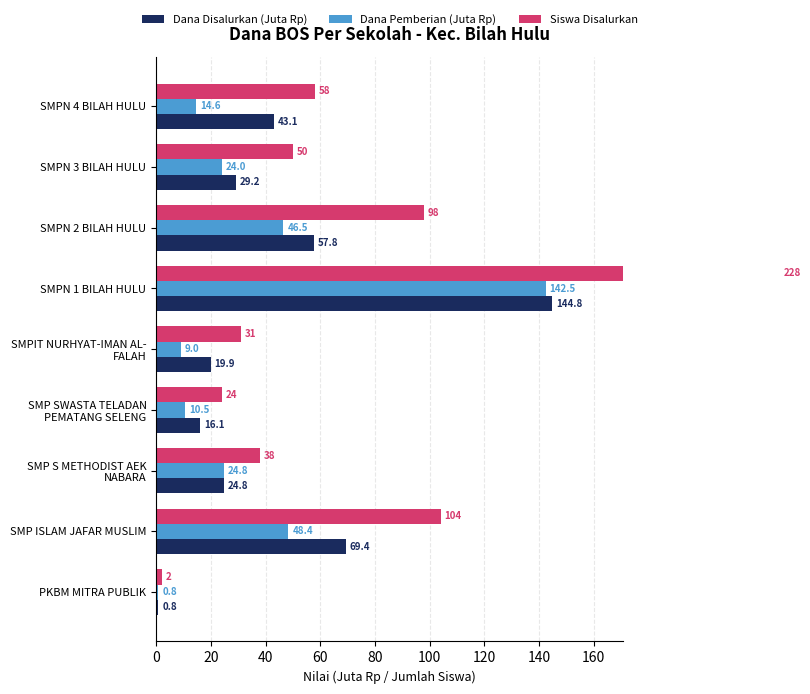

At how many categories does at least one series exceed 141?

1